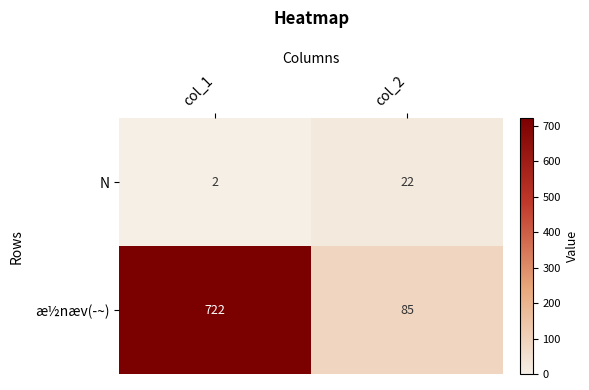

What value does the N series have at col_1?

2